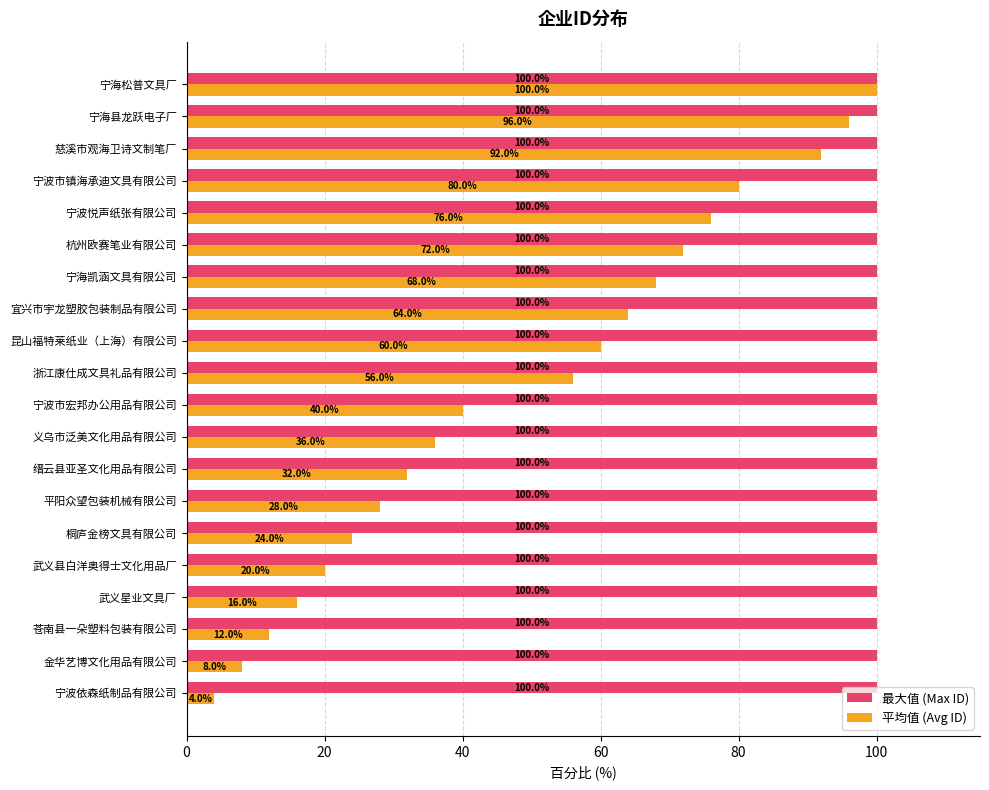

The value of 最大值 (Max ID) at 宁波市镇海承迪文具有限公司 is 100.0. True or false?

True